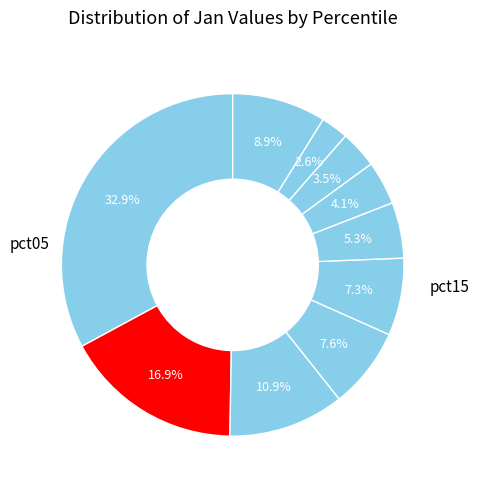

Count the number of slices in the pie.

10